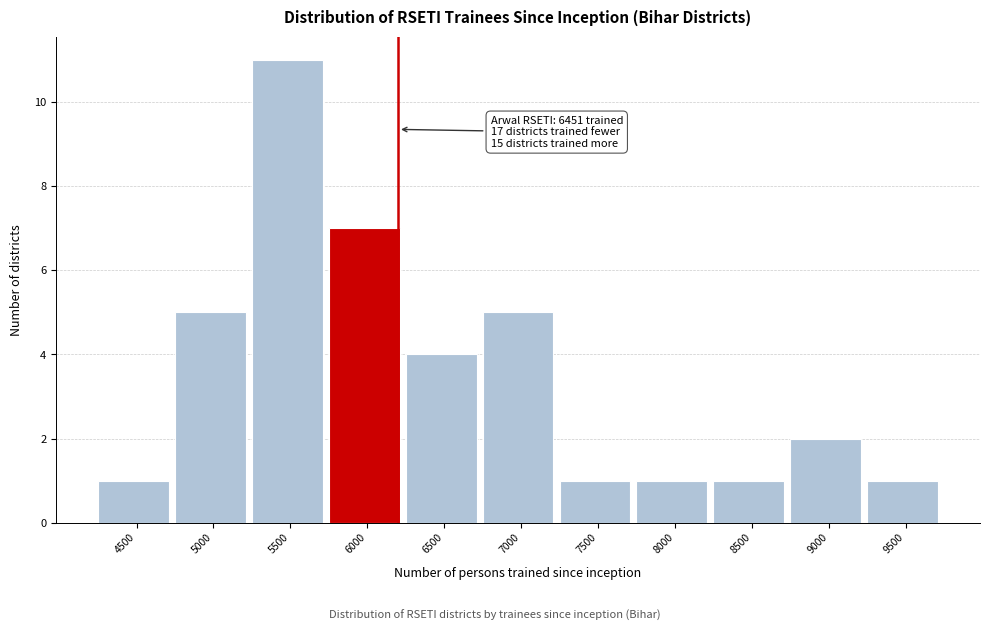

Reading left to right, what are all the values shown in this chart?

4500=1	5000=5	5500=11	6000=7	6500=4	7000=5	7500=1	8000=1	8500=1	9000=2	9500=1